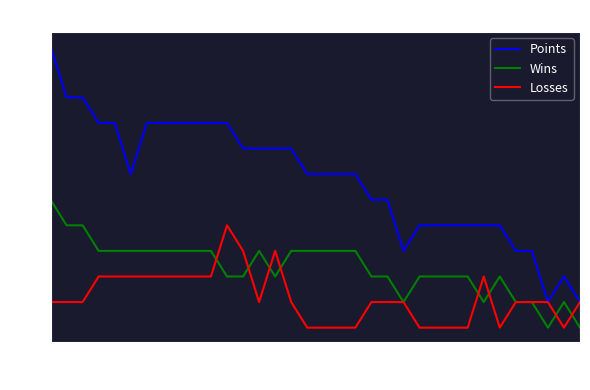

True or false: Wins and Points cross at least once.

False